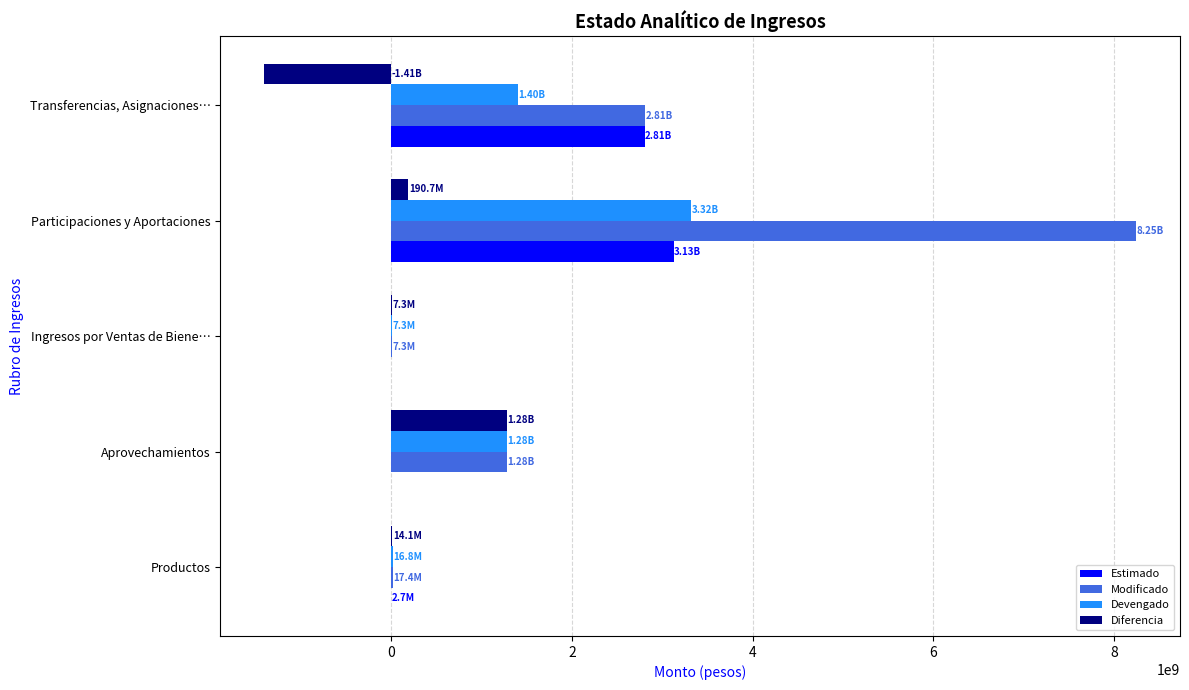

At which category is the sum across all series the highest?

Participaciones y Aportaciones